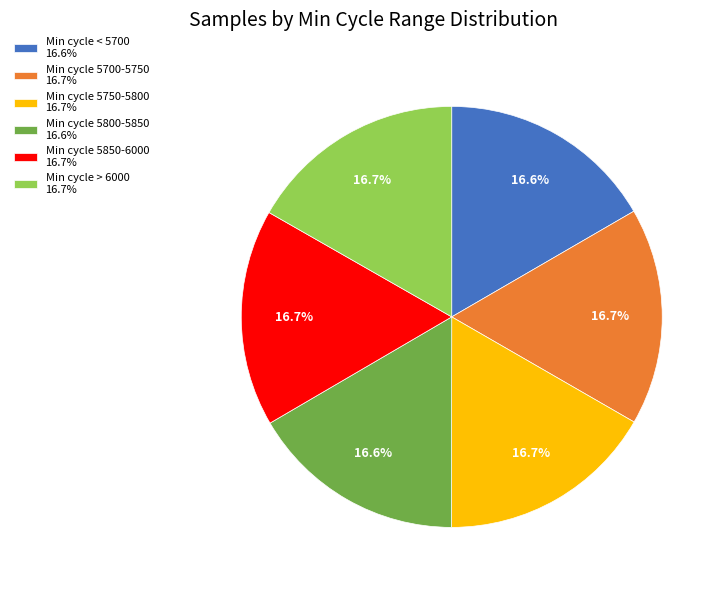

Is there a majority slice in this chart?

No